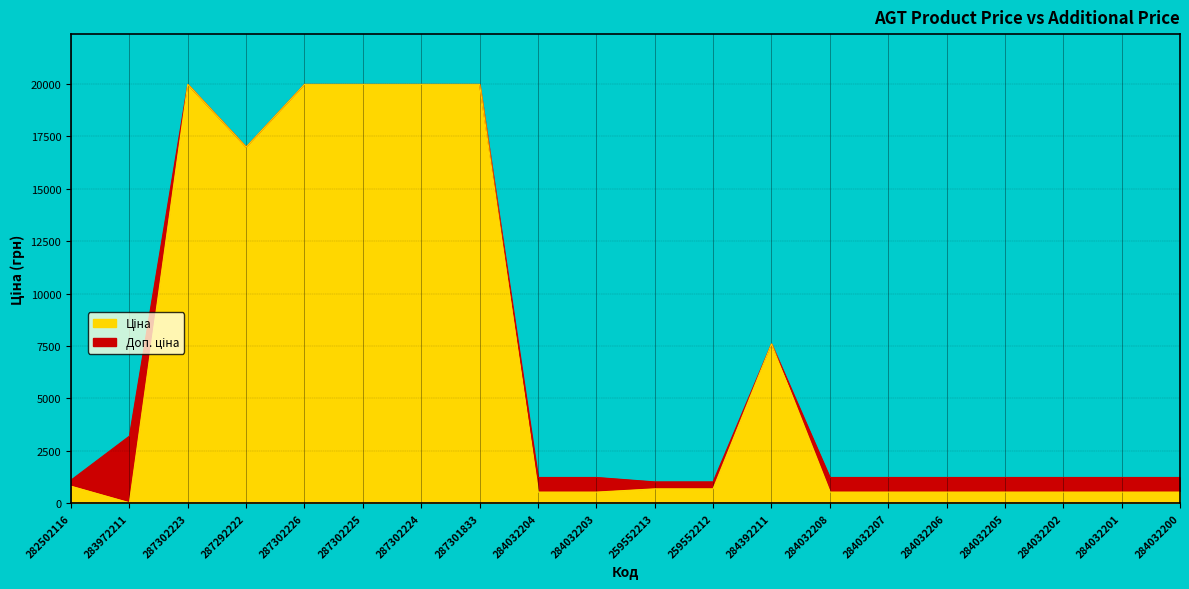

True or false: Ціна and Доп. ціна intersect in this chart.

False